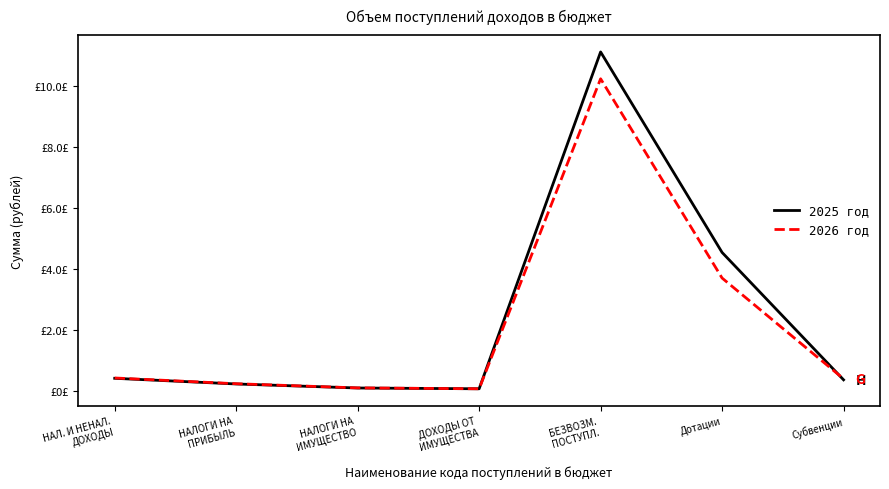

List the series in order of their peak value, lowest first.

2026 год, 2025 год